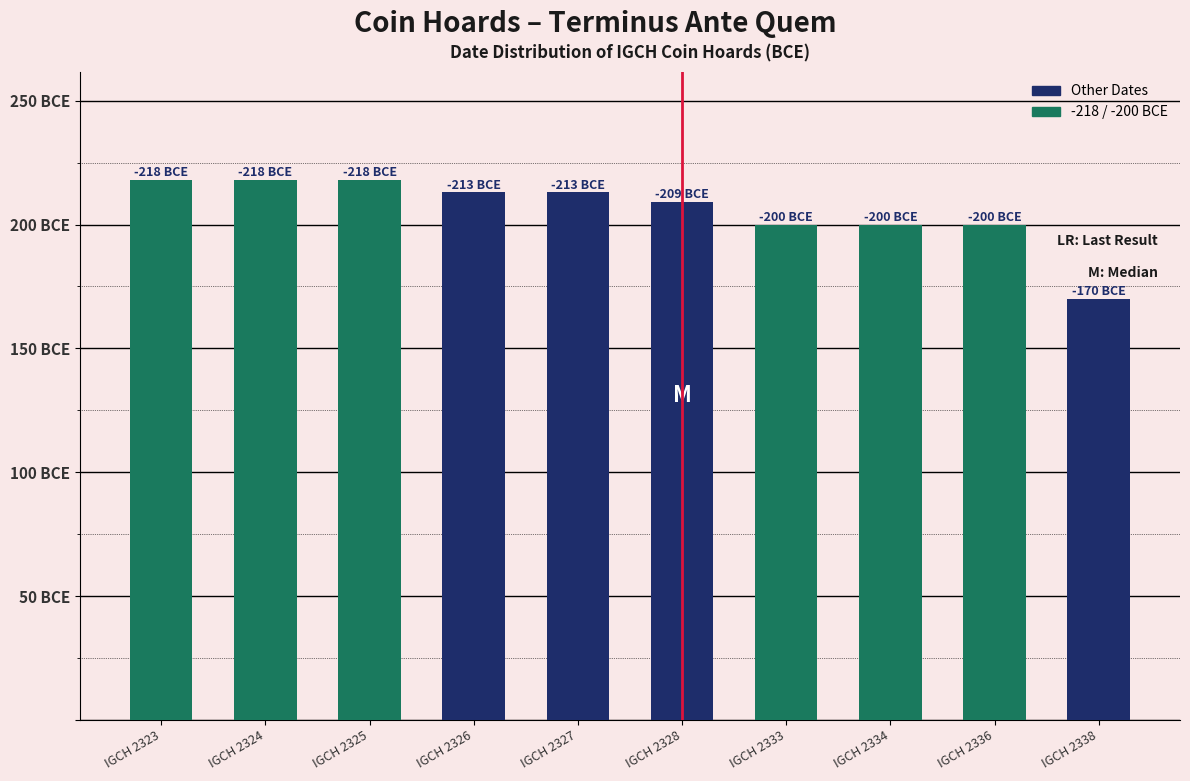

Are the bars horizontal?

No